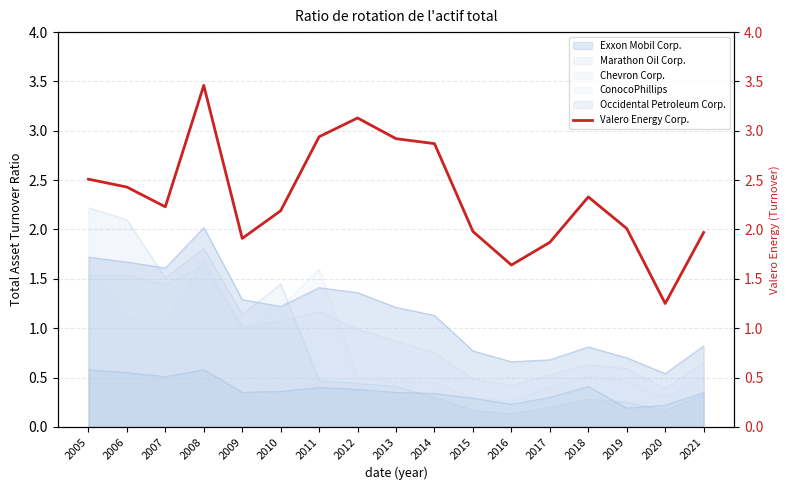

The Exxon Mobil Corp. series shows 0.3 at 2019. True or false?

False